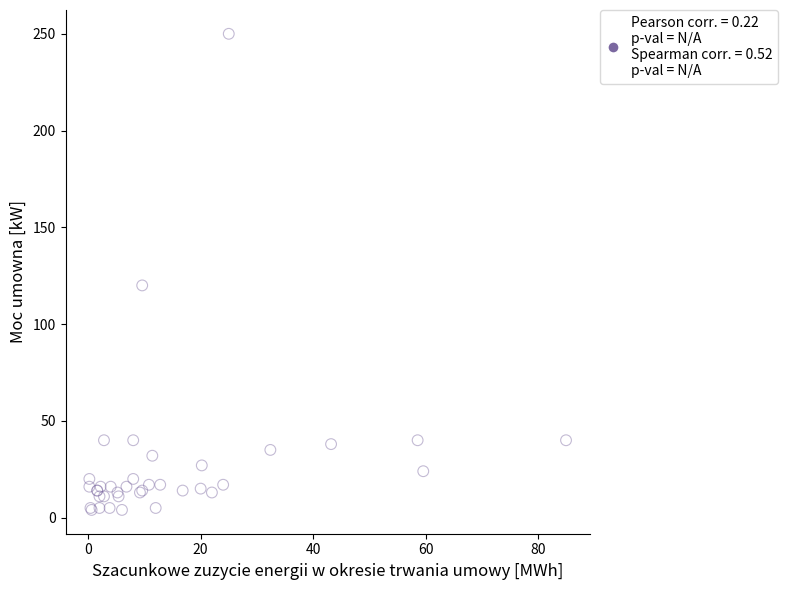

What Y value in the scatter plot is closest to 127?

120